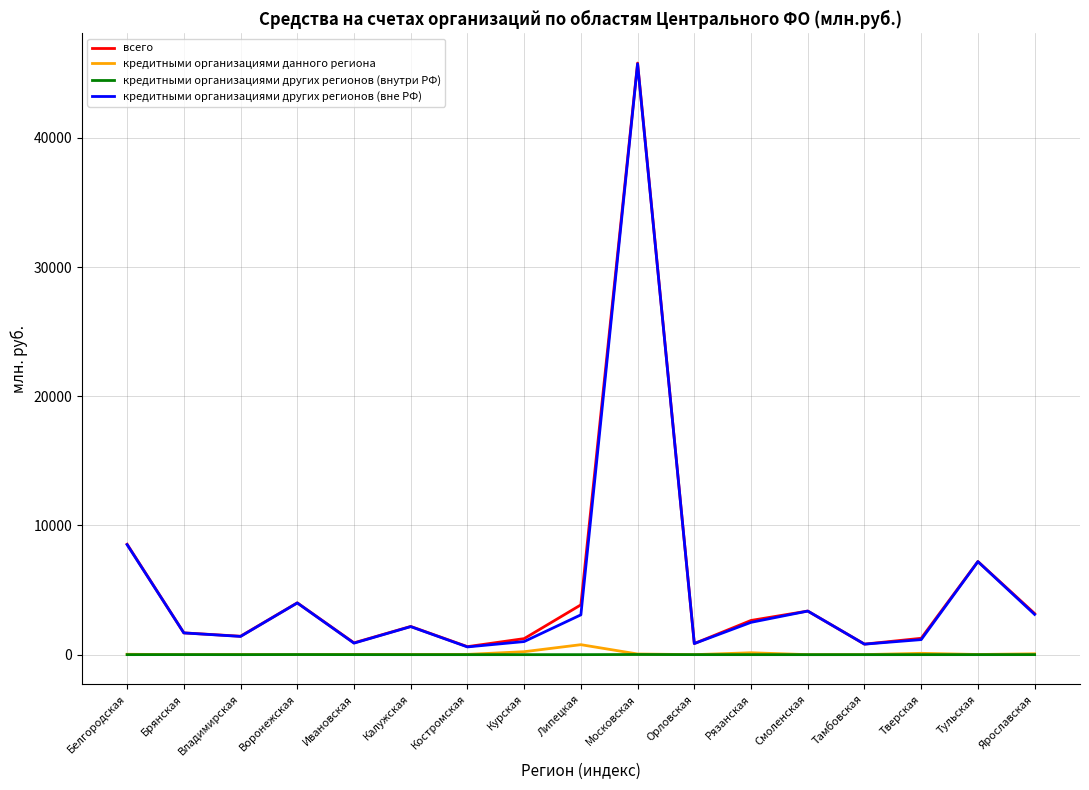

What is the greatest value displayed?

45796